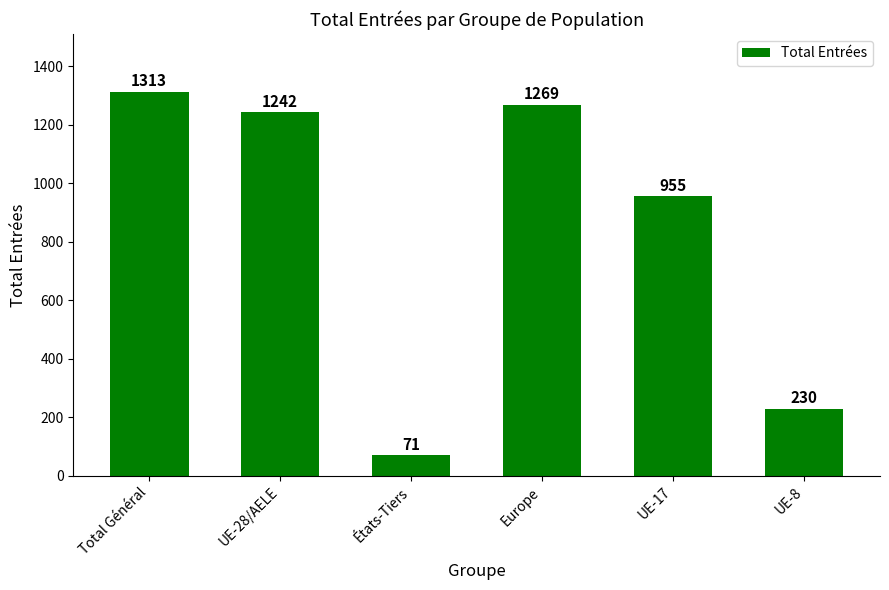

Does the chart contain any negative values?

No